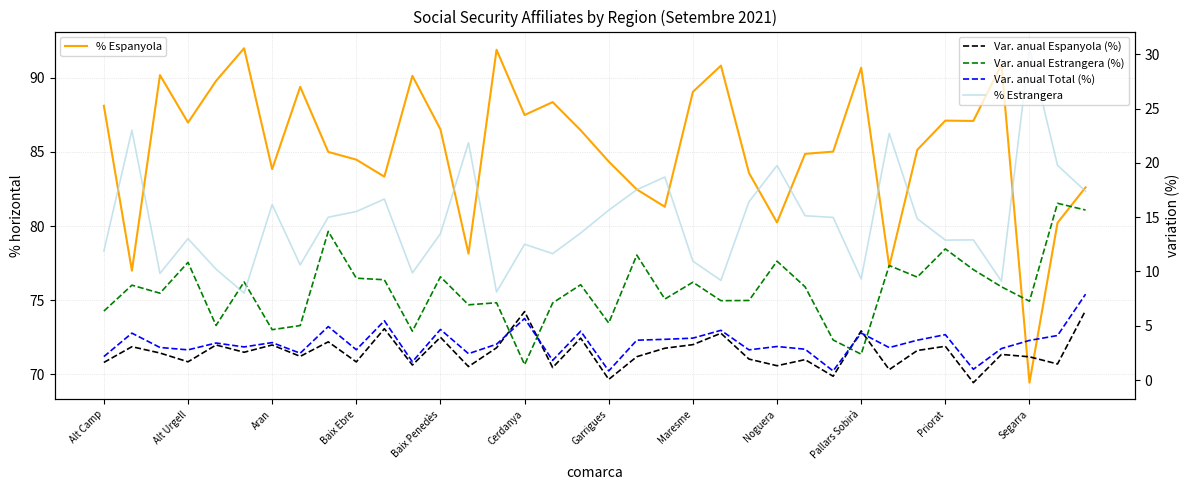

Is it true that % Estrangera equals 22.9 at 29?

False